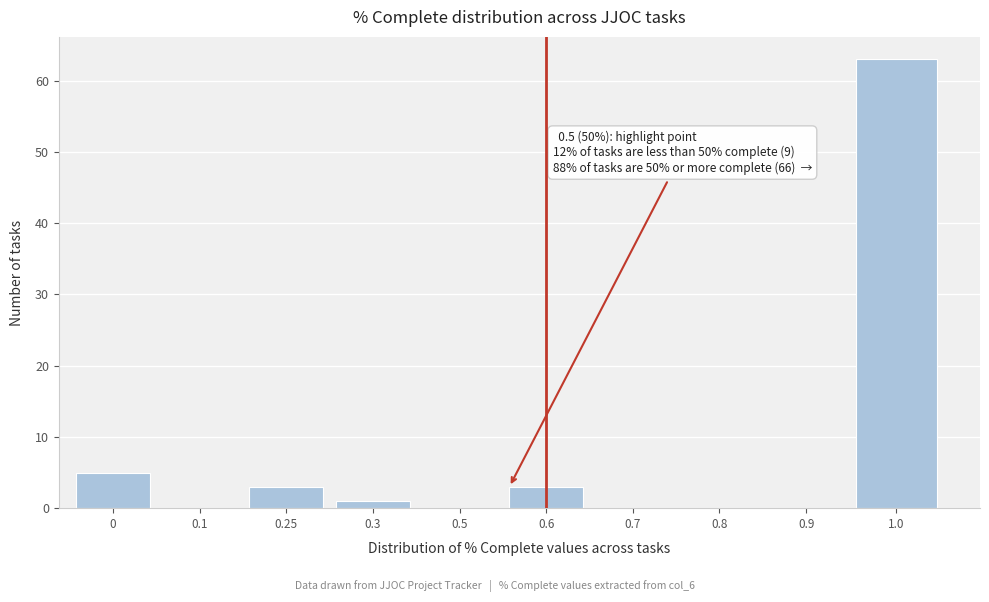

Reading left to right, what are all the values shown in this chart?

0=5	0.1=0	0.25=3	0.3=1	0.5=0	0.6=3	0.7=0	0.8=0	0.9=0	1.0=63